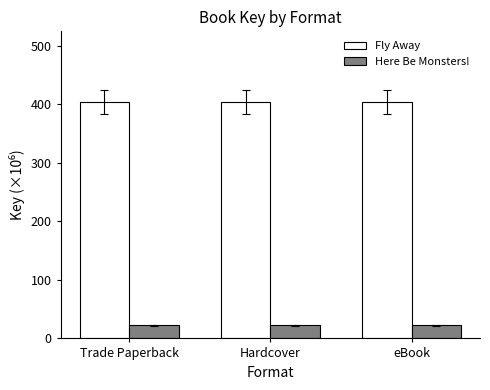

Is the value of Fly Away at Hardcover greater than the value of Here Be Monsters! at Hardcover?

Yes